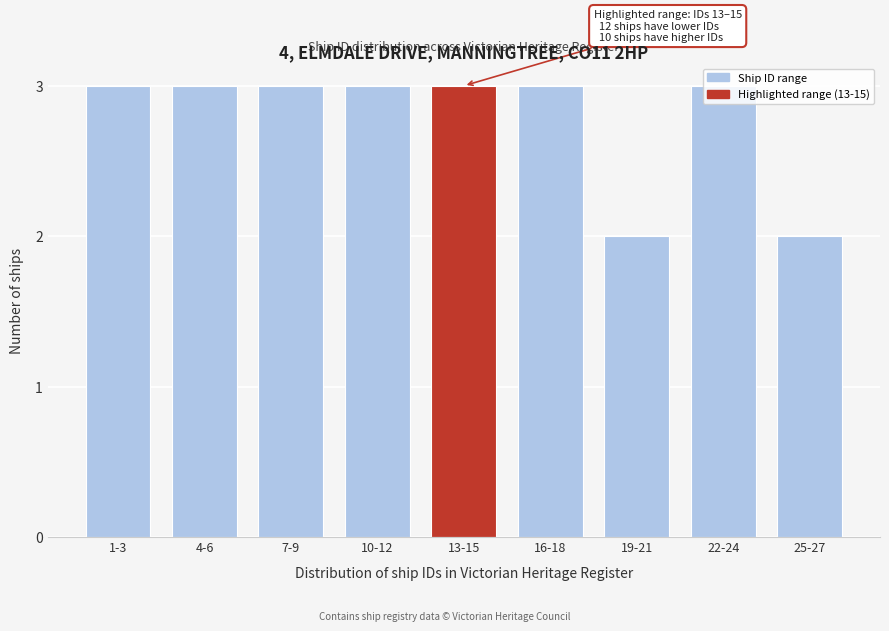

Approximately how many times larger is the value at 1-3 compared to 7-9?

1.0